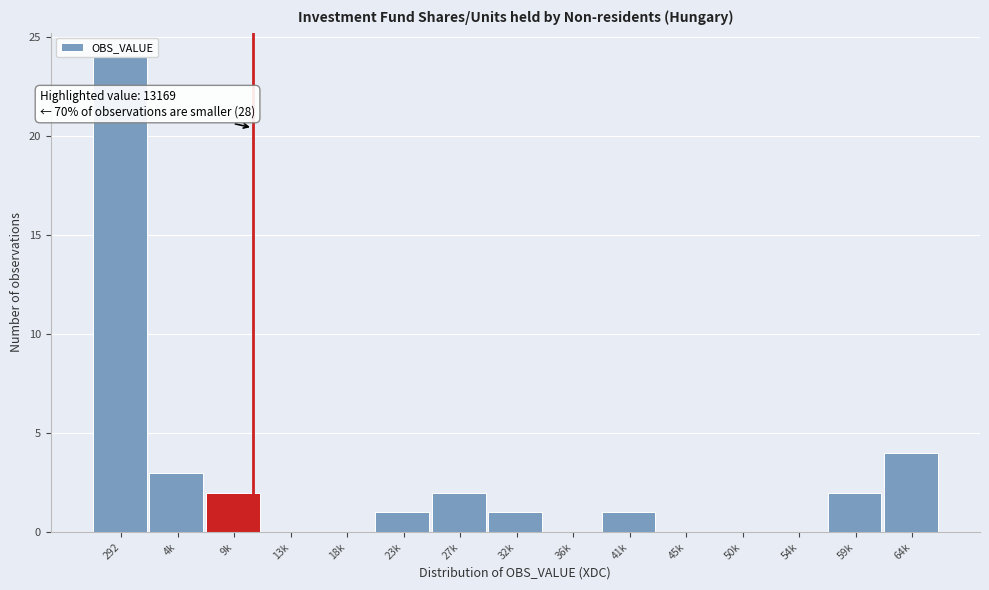

Is it true that the value at 18k is 0?

True